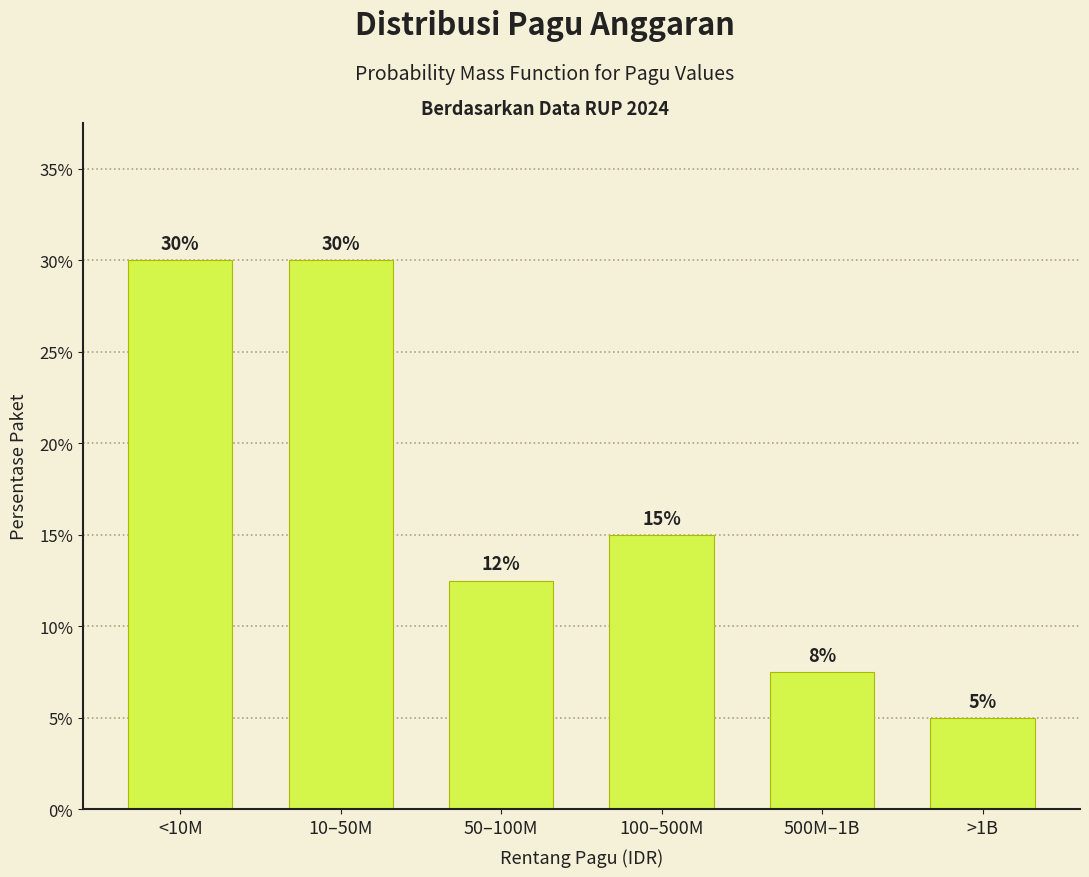

What position from the left is 10–50M?

2